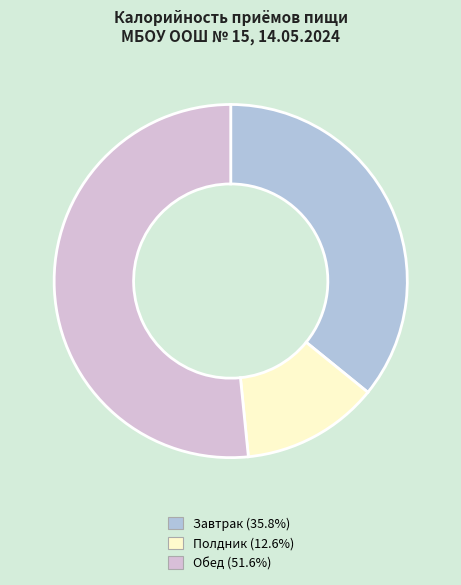

Does Полдник account for over 50% of the chart?

No